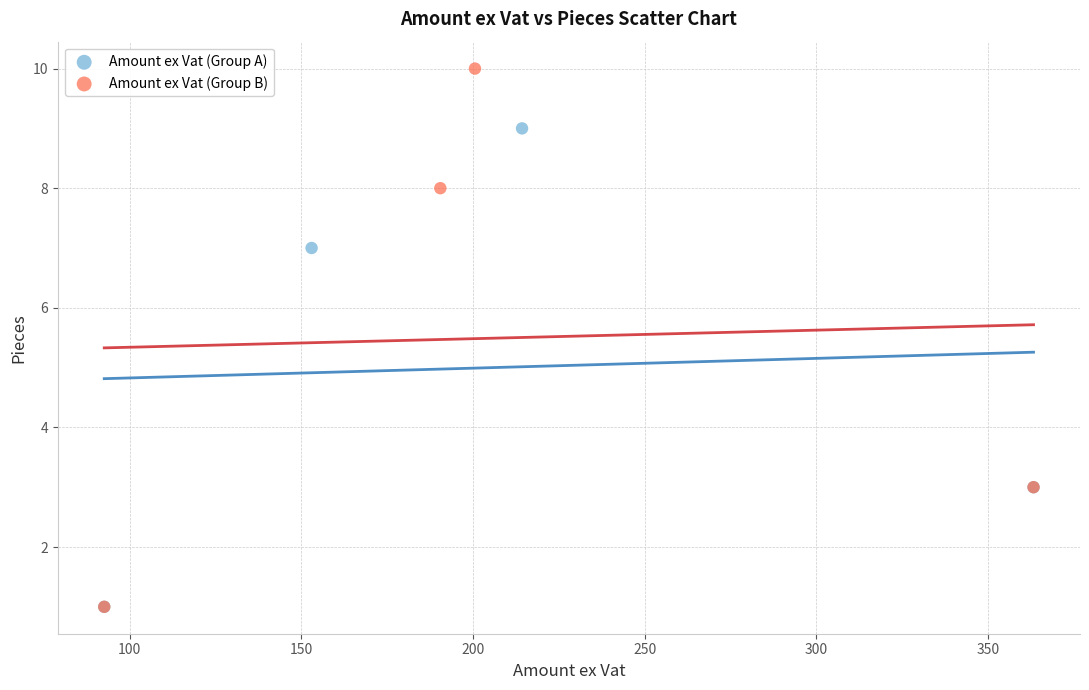

Which series has the largest Y range (max minus min)?

Amount ex Vat (Group B)